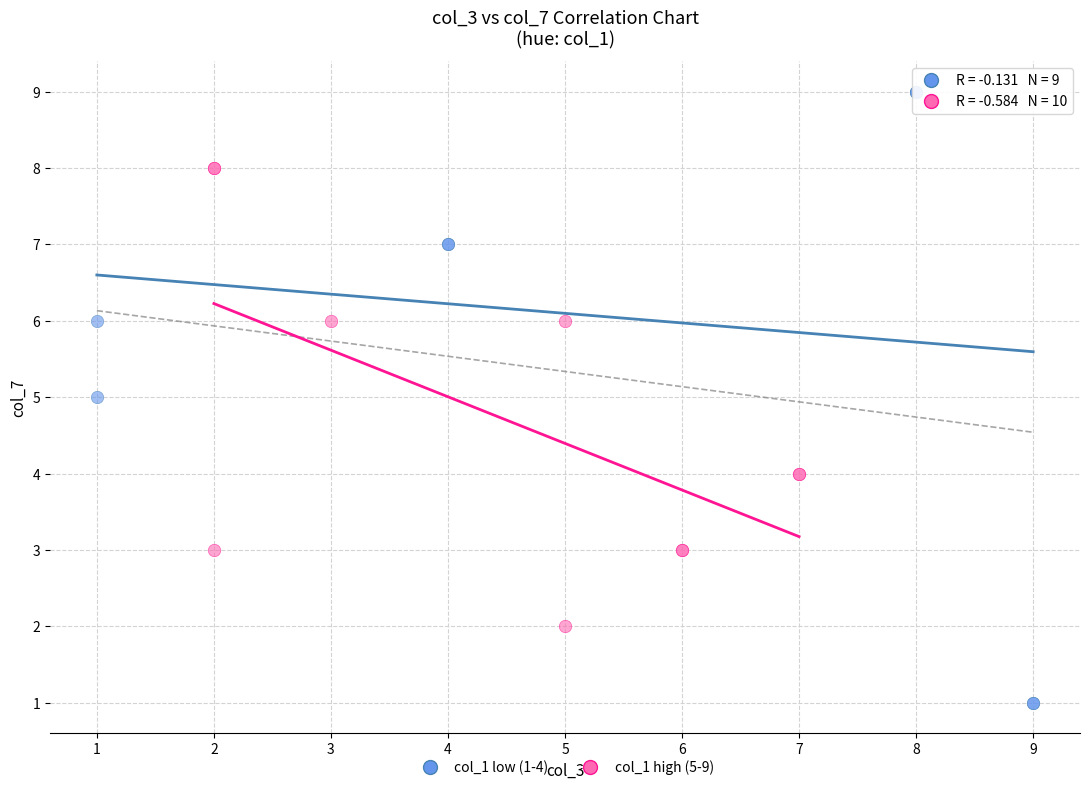

Which series has the largest Y range (max minus min)?

col_1 low (1-4)